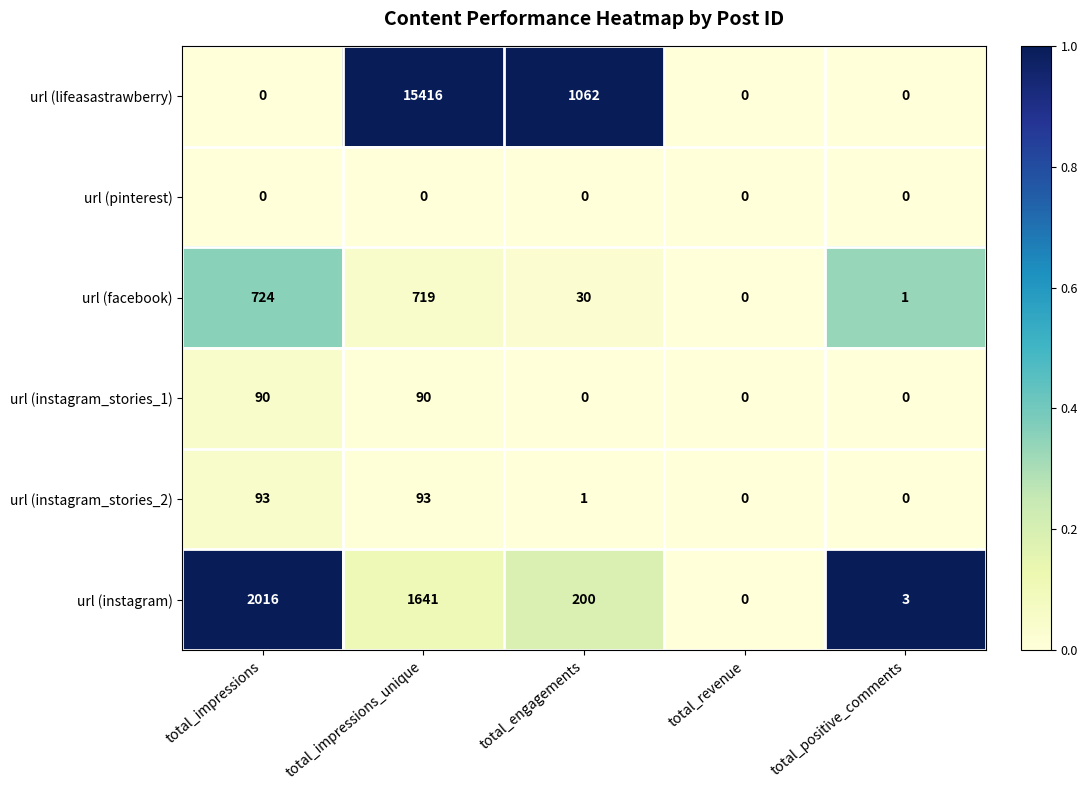

Reading right to left, transcribe all the data shown in this chart.

url (lifeasastrawberry): 0	0	1062	15416	0
url (pinterest): 0	0	0	0	0
url (facebook): 1	0	30	719	724
url (instagram_stories_1): 0	0	0	90	90
url (instagram_stories_2): 0	0	1	93	93
url (instagram): 3	0	200	1641	2016